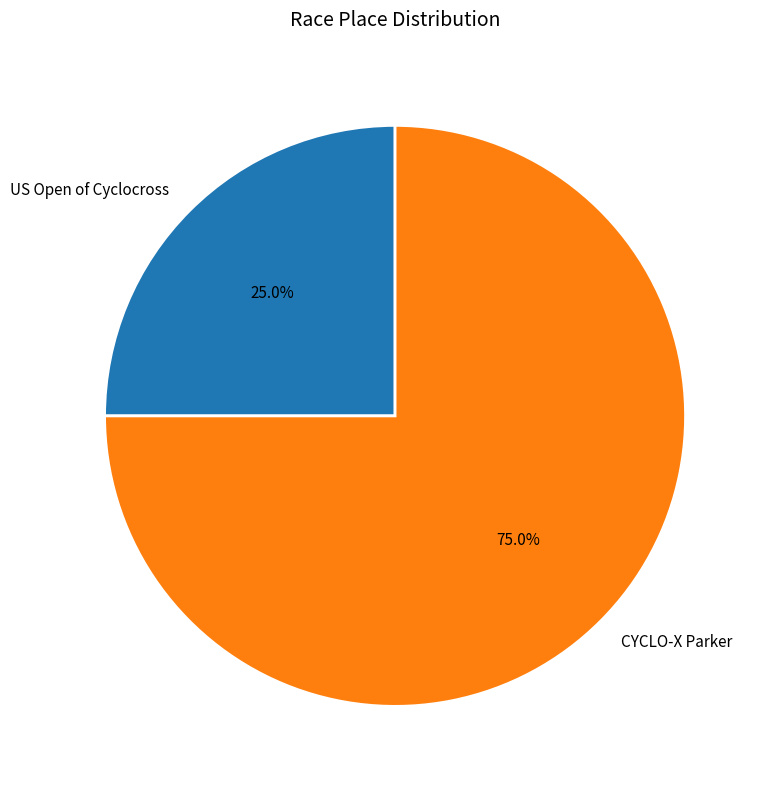

Rank the categories by value from highest to lowest.

CYCLO-X Parker, US Open of Cyclocross